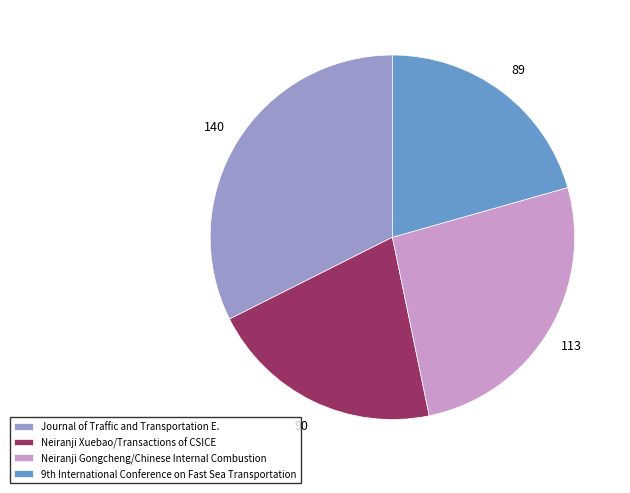

Which slice is the largest?

Journal of Traffic and Transportation E.